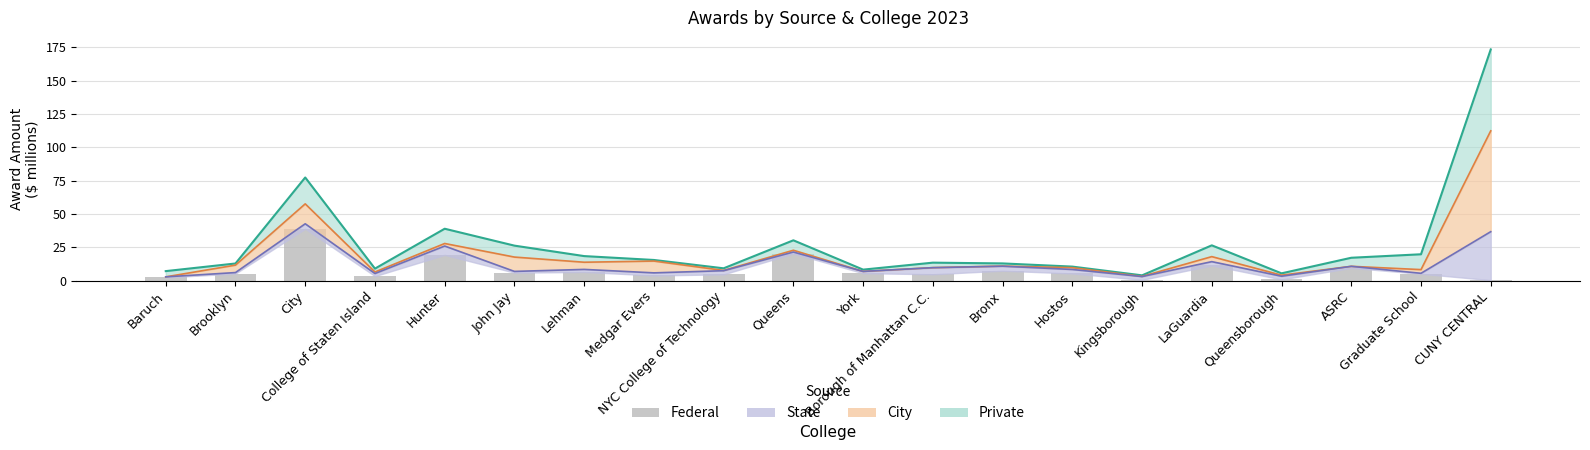

What is the sum of the values at John Jay and Hunter?

25.4